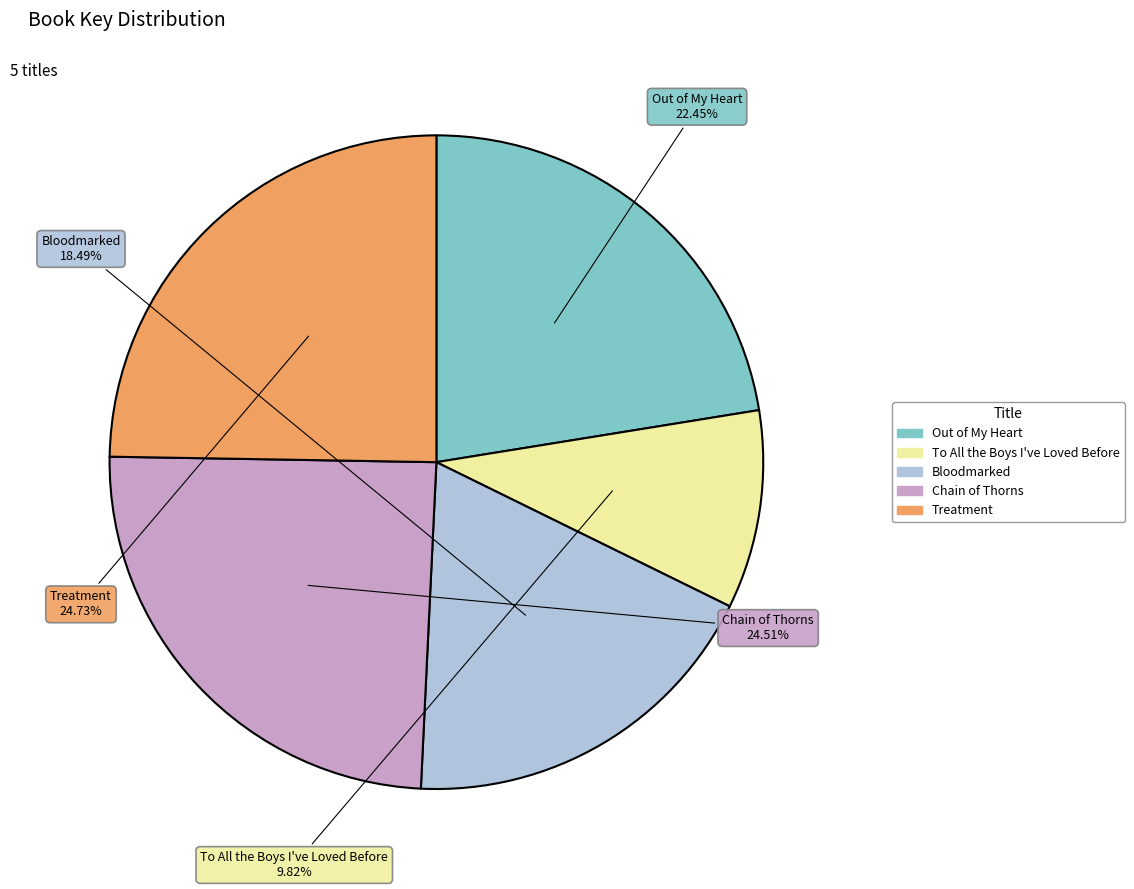

Which slice is the smallest?

To All the Boys I've Loved Before